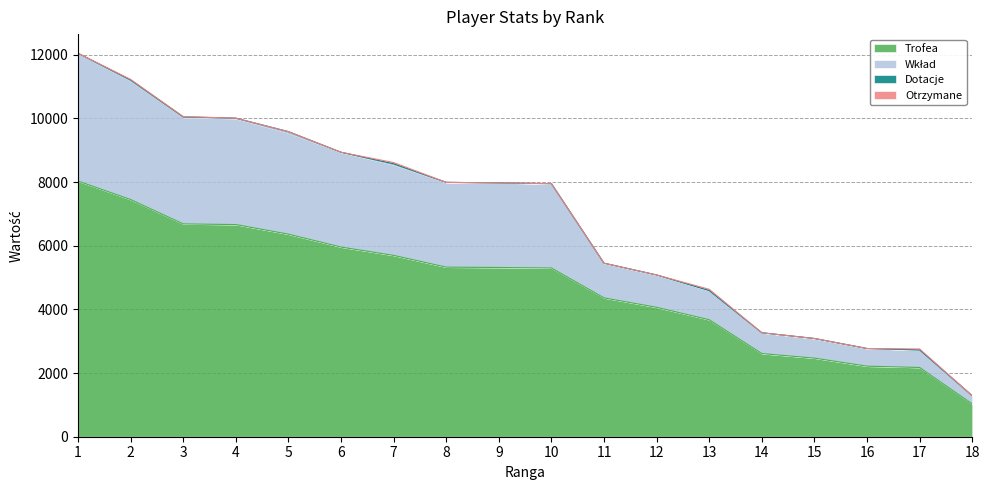

What is the difference between the Trofea values at 15 and 2?

4983